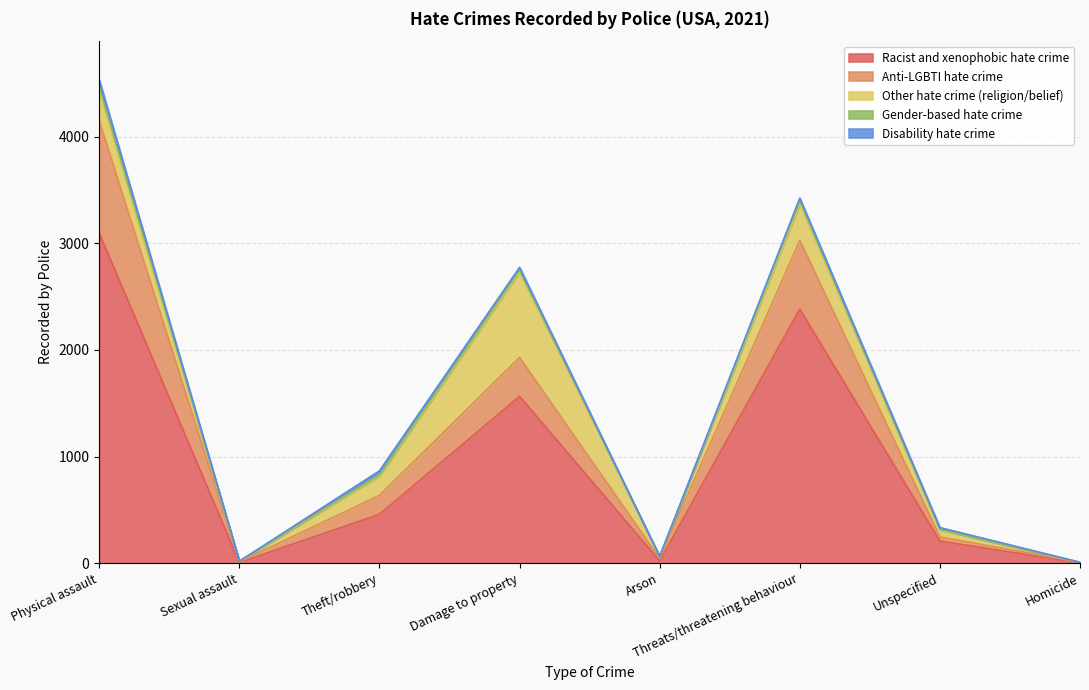

Where is the first local minimum for Other hate crime (religion/belief)?

Sexual assault